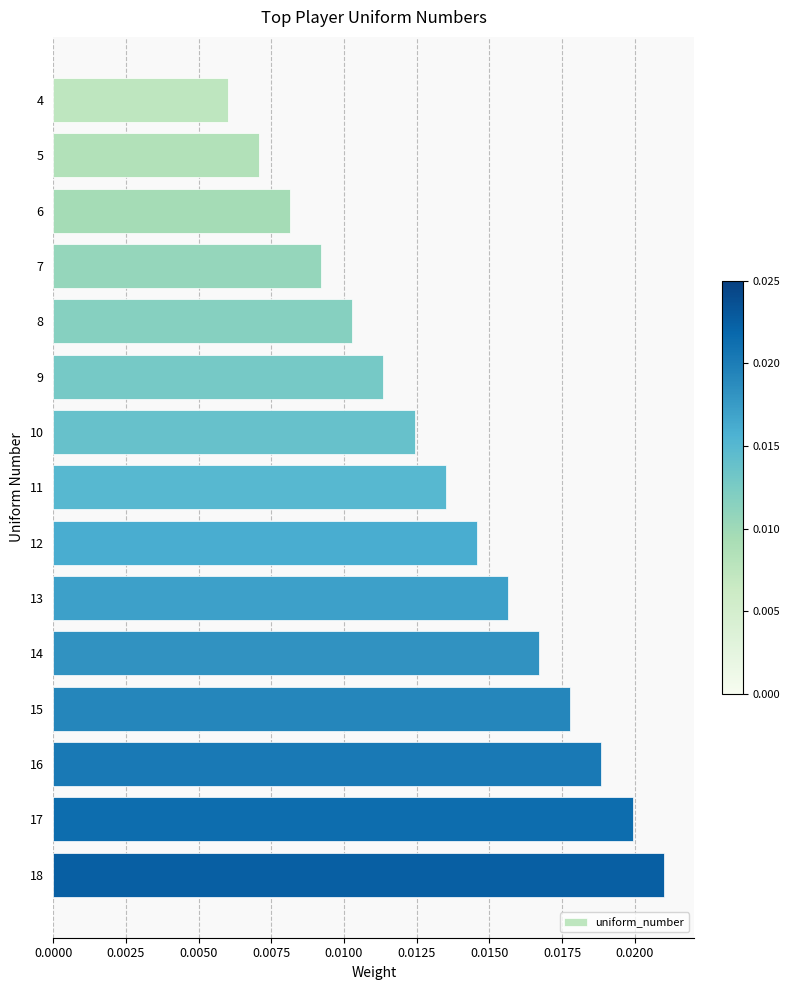

Which has a higher value, 18 or 10?

18